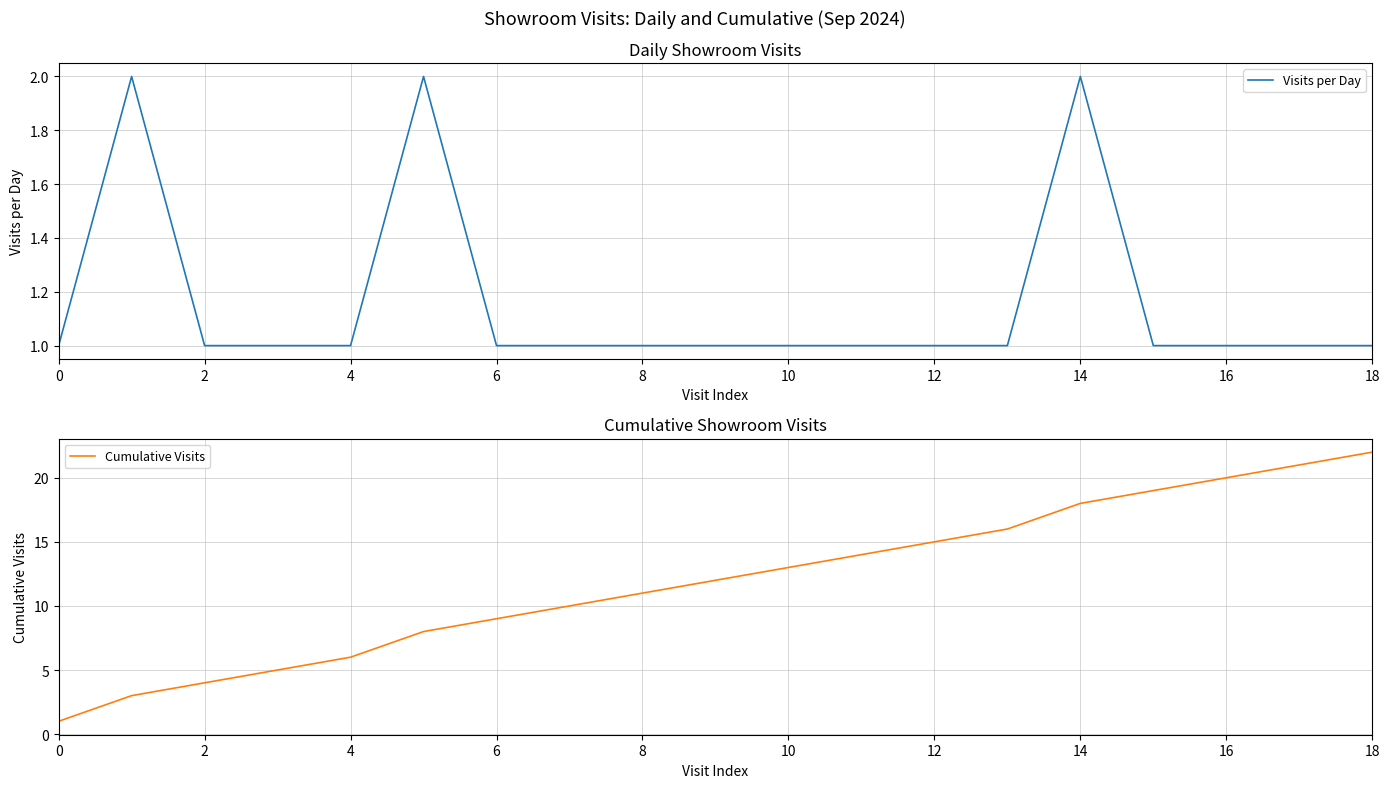

True or false: Visits per Day and Cumulative Visits intersect in this chart.

False